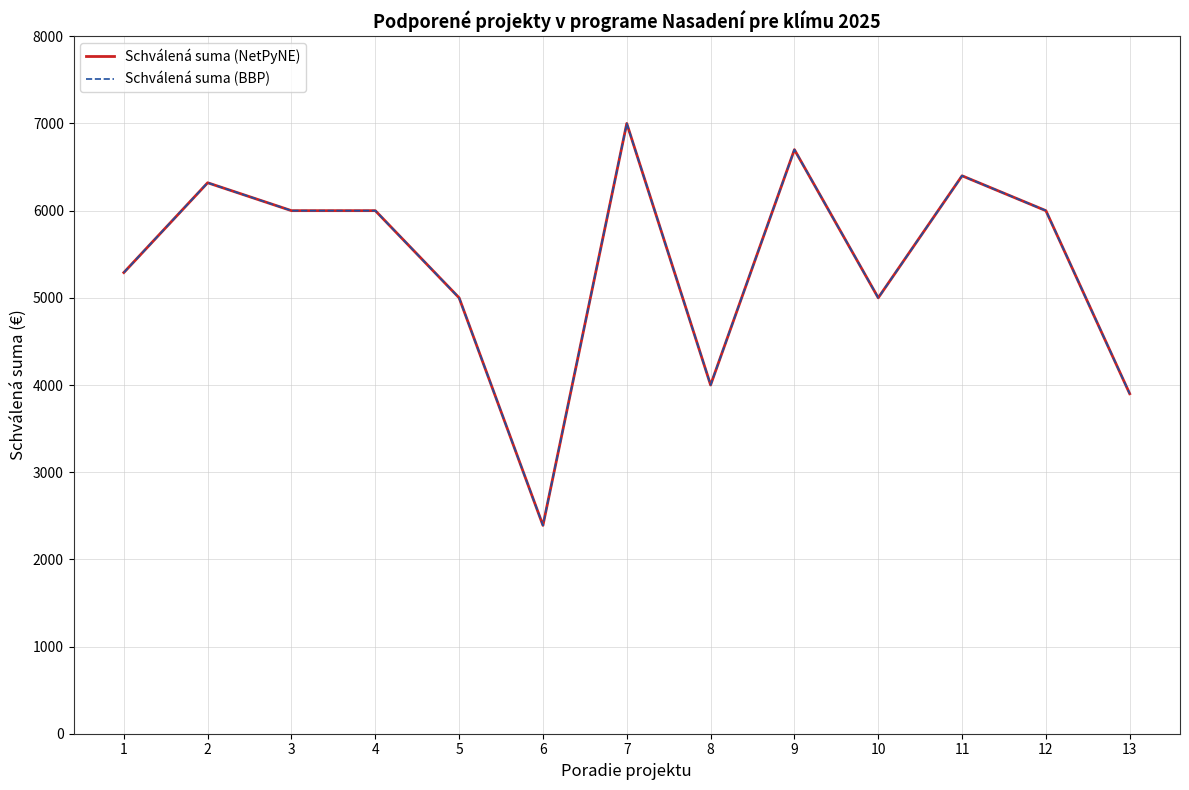

Does the chart display data point markers on the line(s)?

No